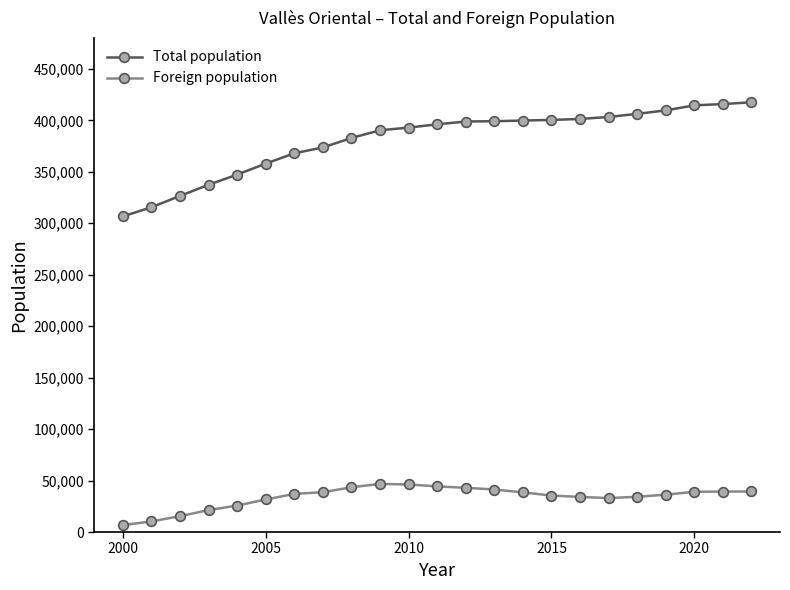

What is the sum of all Foreign population values?

781364